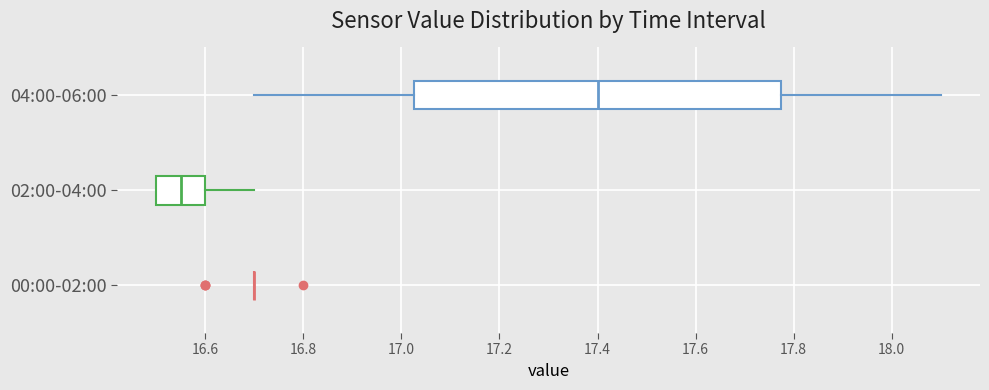

Comparing the boxes themselves (not the whiskers), which one is the widest?

04:00-06:00